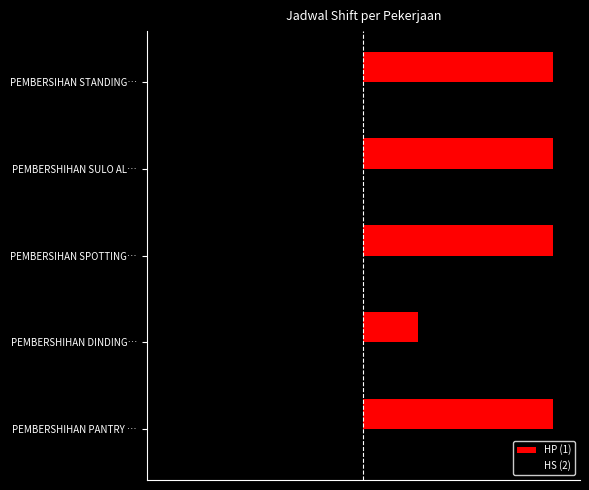

What are all the series names shown in the legend?

HP (1), HS (2)